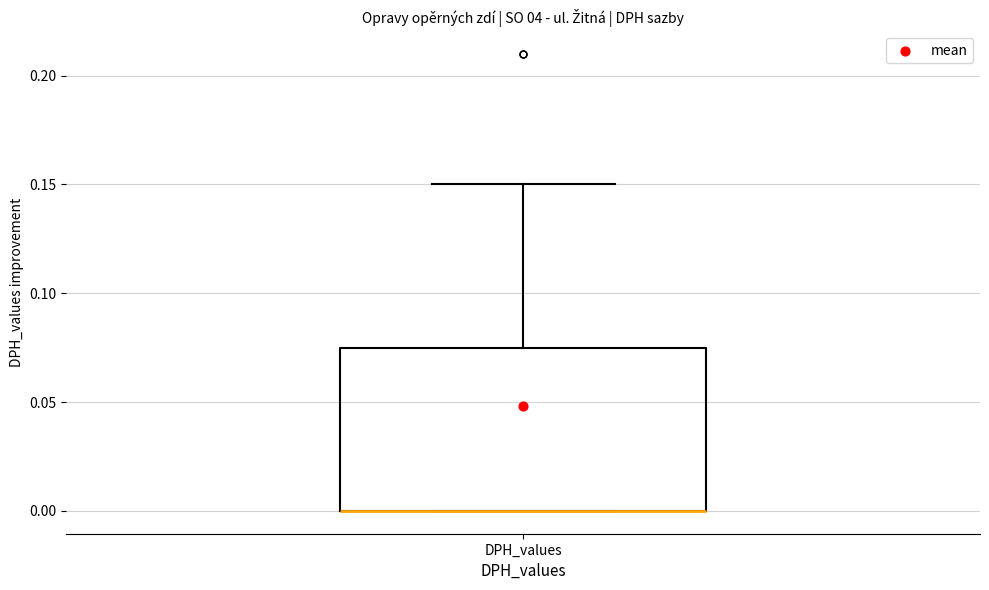

Read this box plot against the y-axis: the position of the median line, the range covered by the box, and the ends of both whiskers. The values are not printed on the chart, so give them approximately, as read against the axis.

median 0.000 (drawn on the box's lower edge), box 0.000 to 0.075, whiskers 0.000 to 0.150